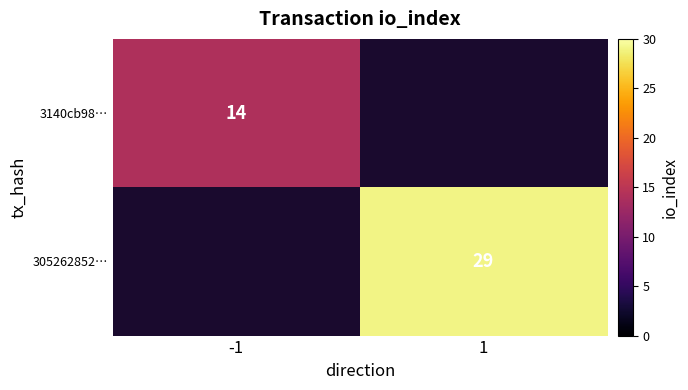

At which category does the chart reach its peak across all series?

1